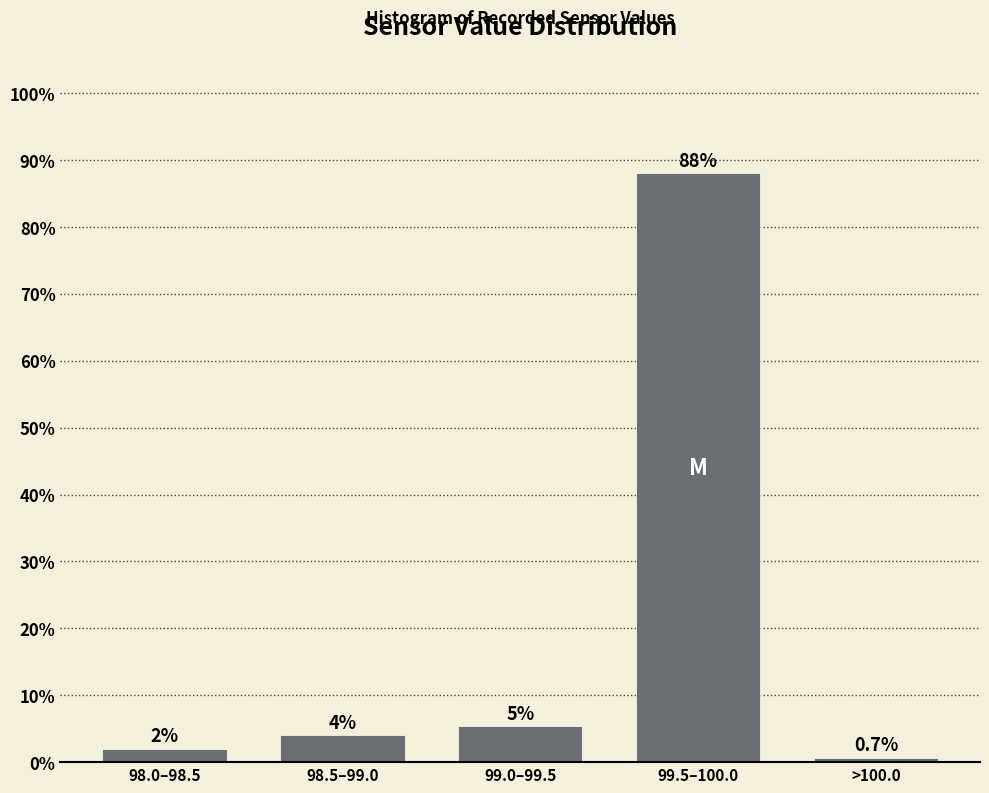

Which category has the highest value across all series?

99.5–100.0